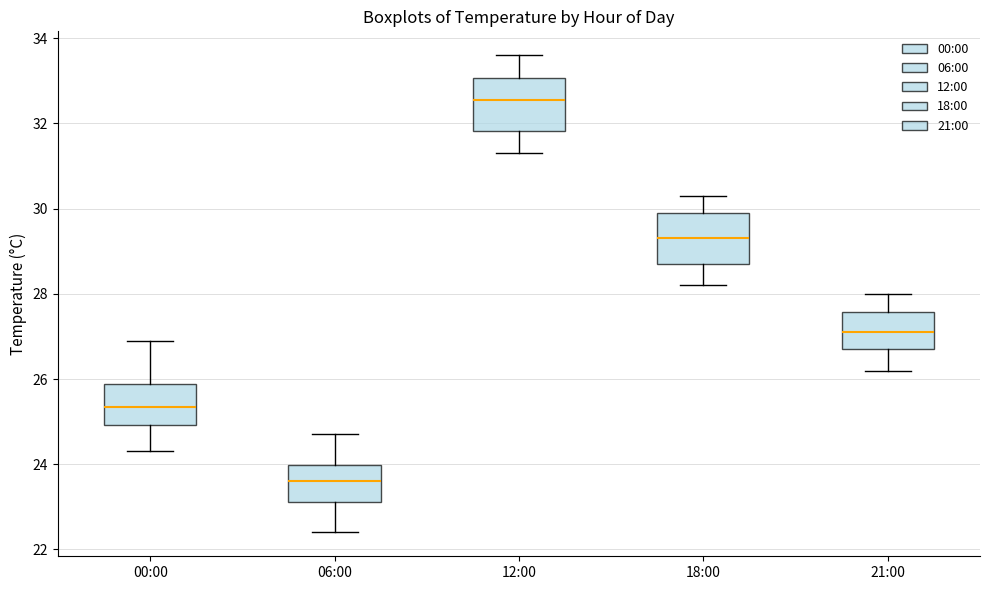

Which box's median line is the lowest?

06:00